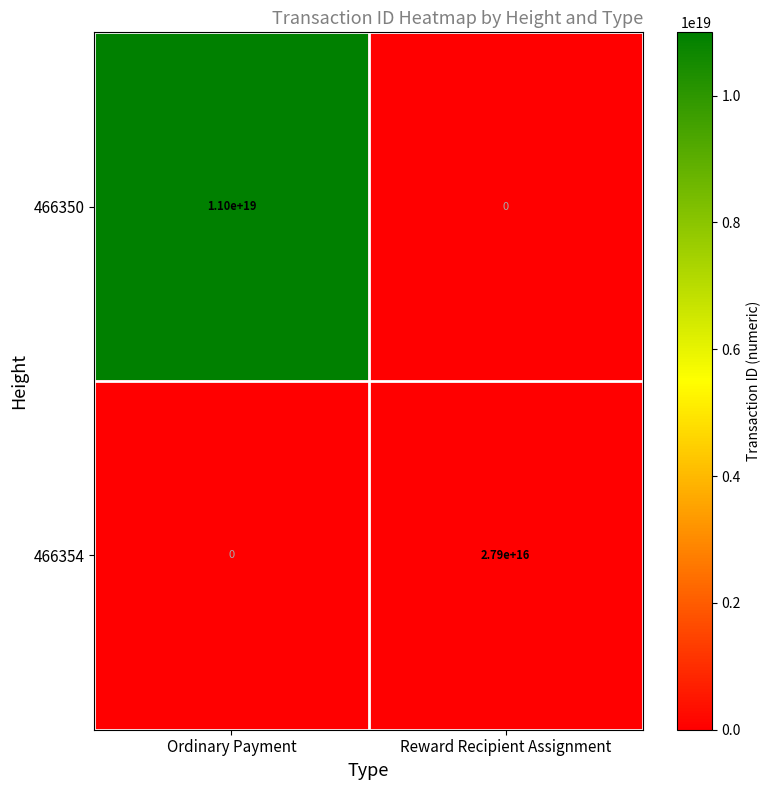

Where is 466354 nearest to the value 13950000000000000?

Ordinary Payment